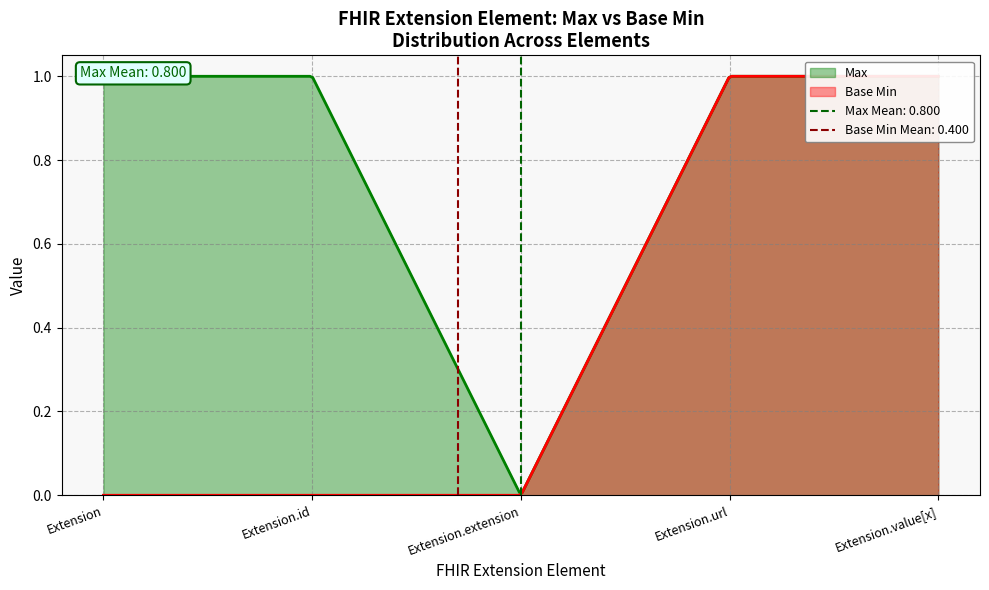

Rank the series at Extension.extension from highest to lowest value.

Max, Base Min